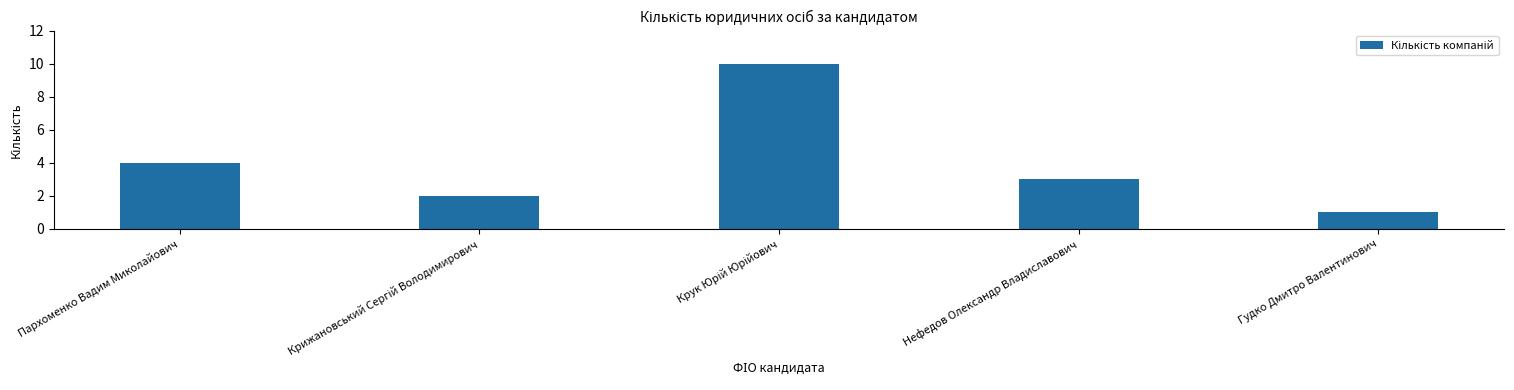

Read the value at Пархоменко Вадим Миколайович.

4